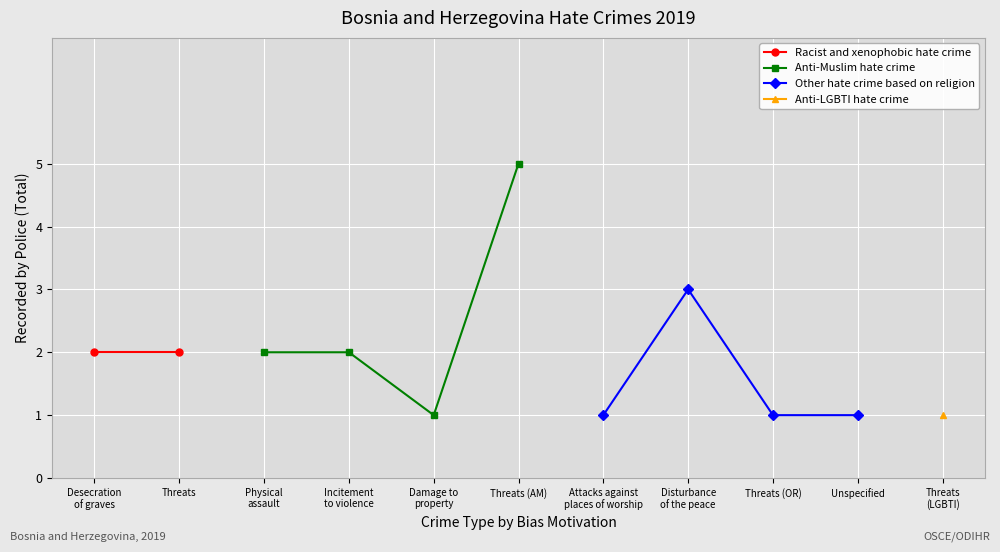

How many interior local valleys does the Anti-Muslim hate crime series have?

1